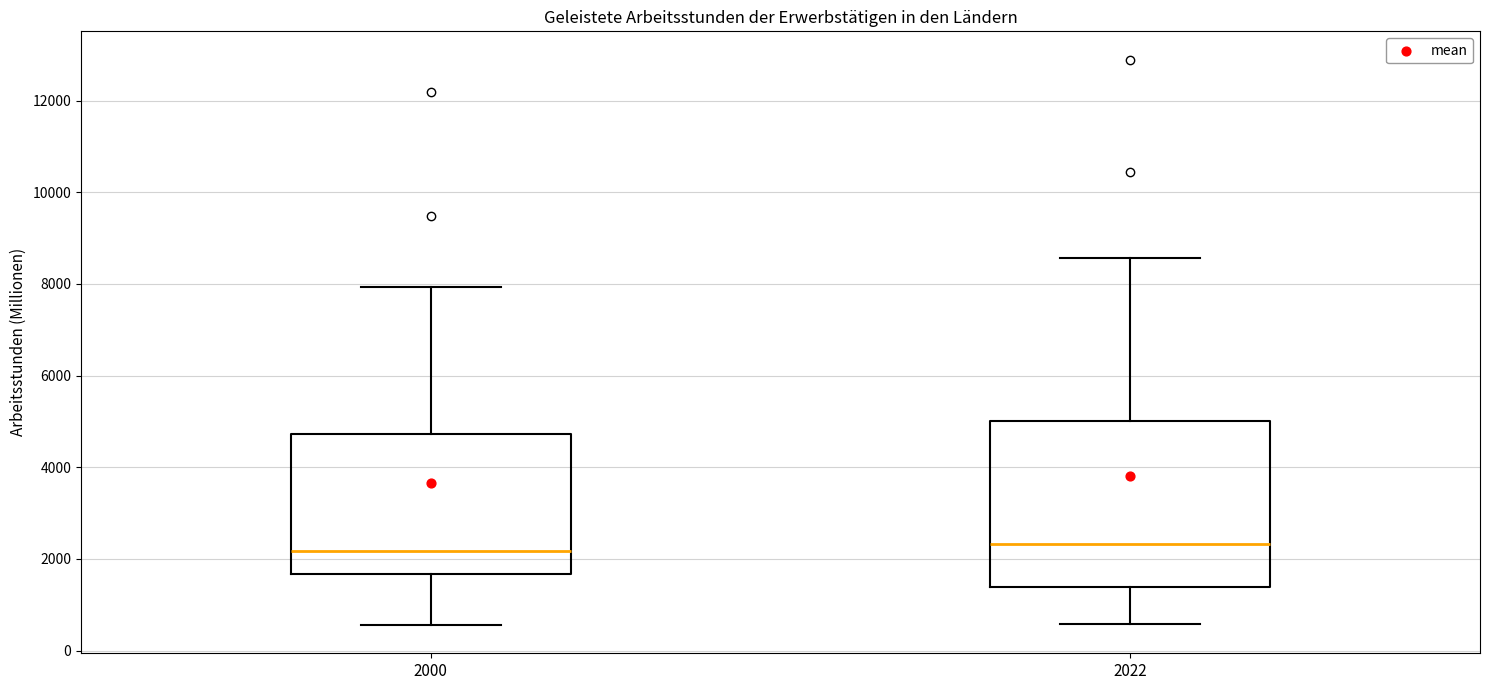

Where does the median line of the box at x = 2022 sit on the y-axis? The values are not printed on the chart, so give them approximately, as read against the axis.

2400